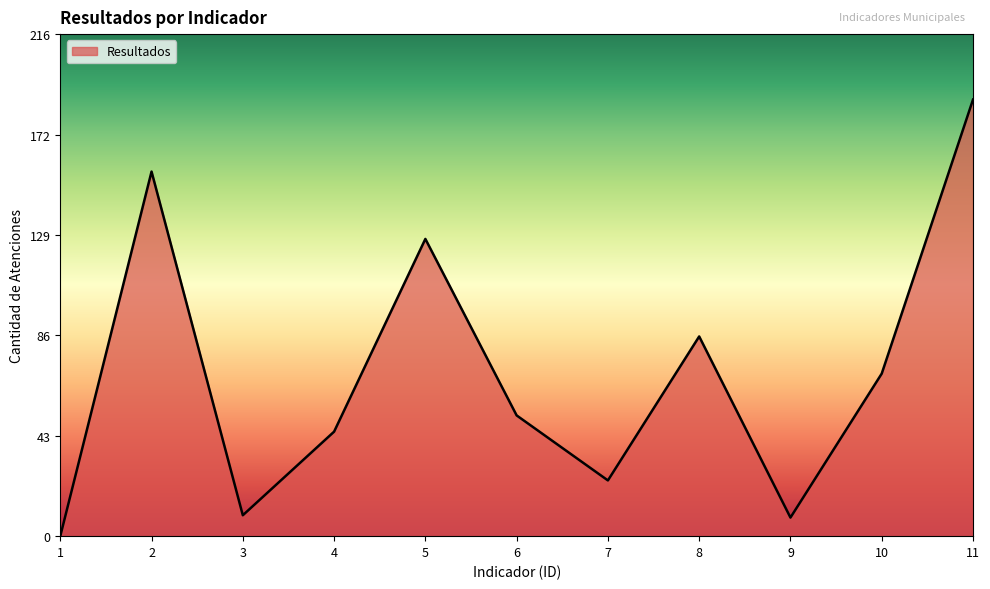

Reading left to right, extract all data points from this chart.

1=0	2=157	3=9	4=45	5=128	6=52	7=24	8=86	9=8	10=70	11=188